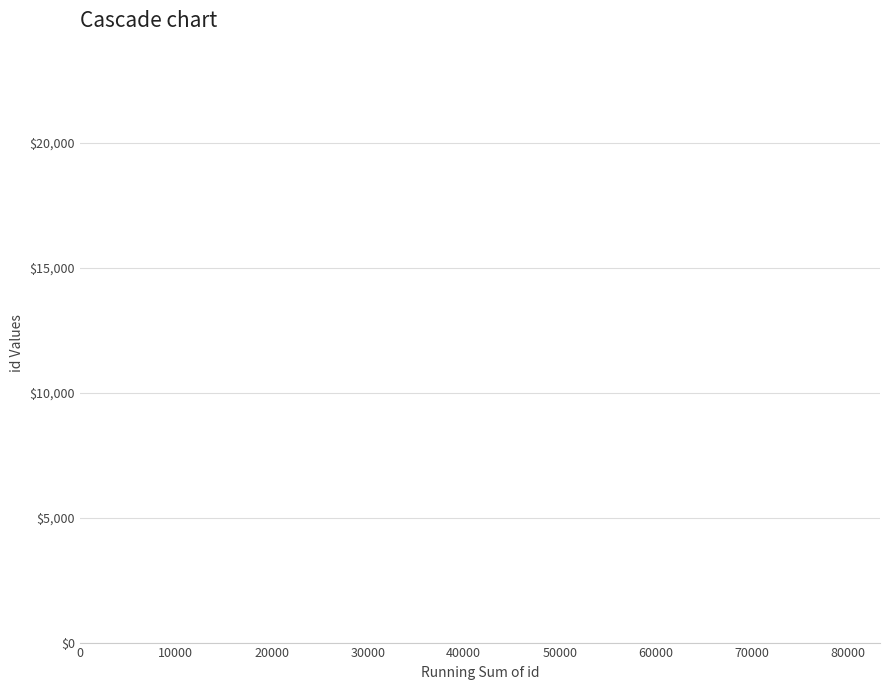

What is the sum of all values?

83365